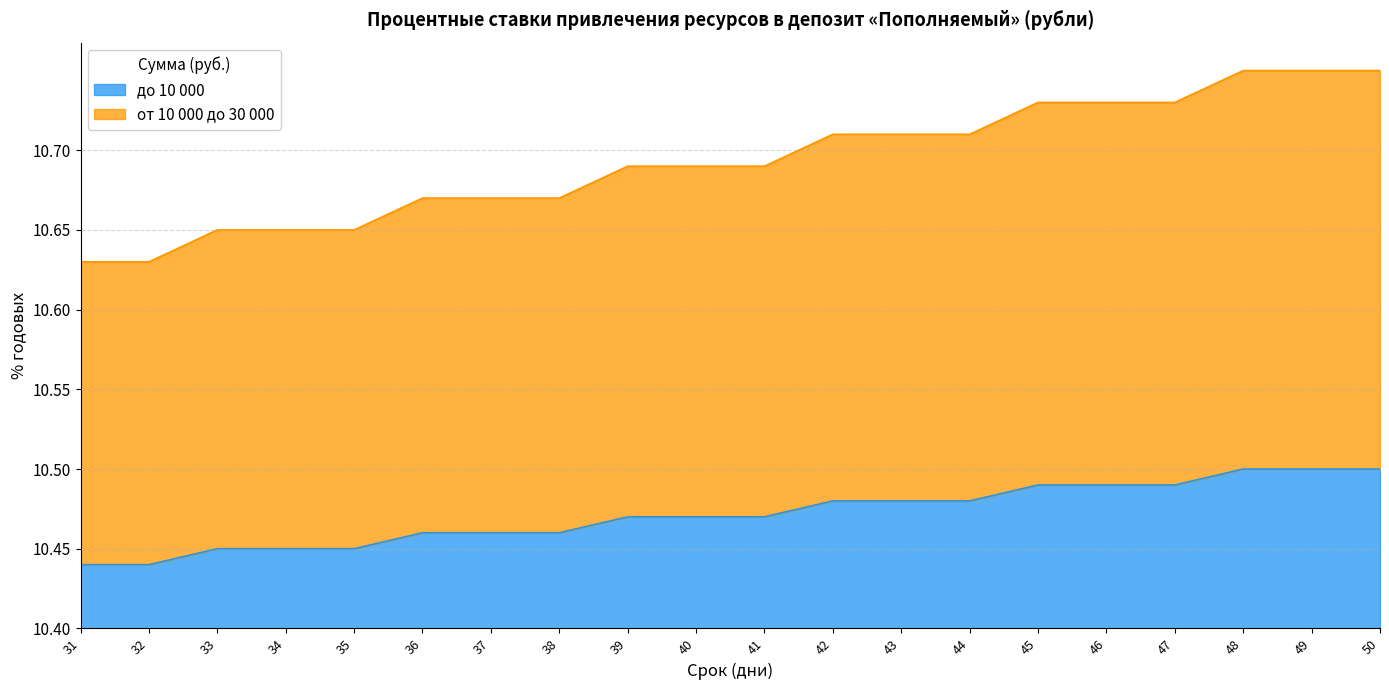

Count the до 10 000 values in the range 0 to 1.

20